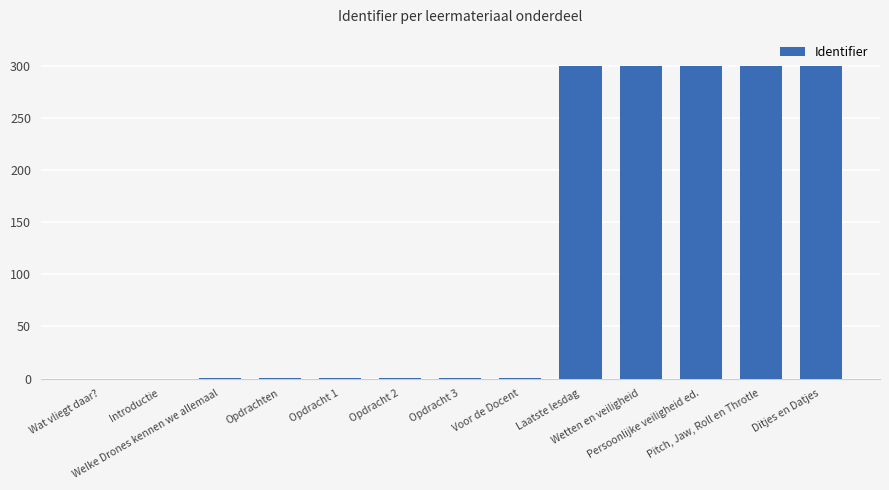

What is the greatest value displayed?

300.0